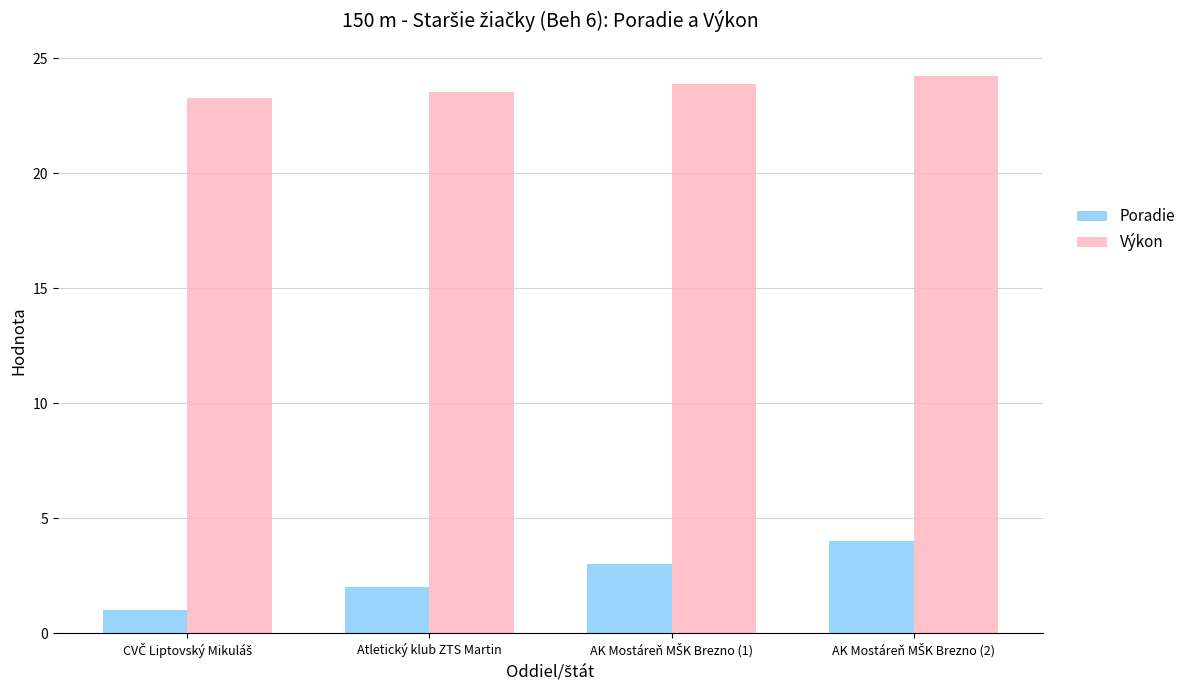

What is the sum of all Výkon values?

94.8